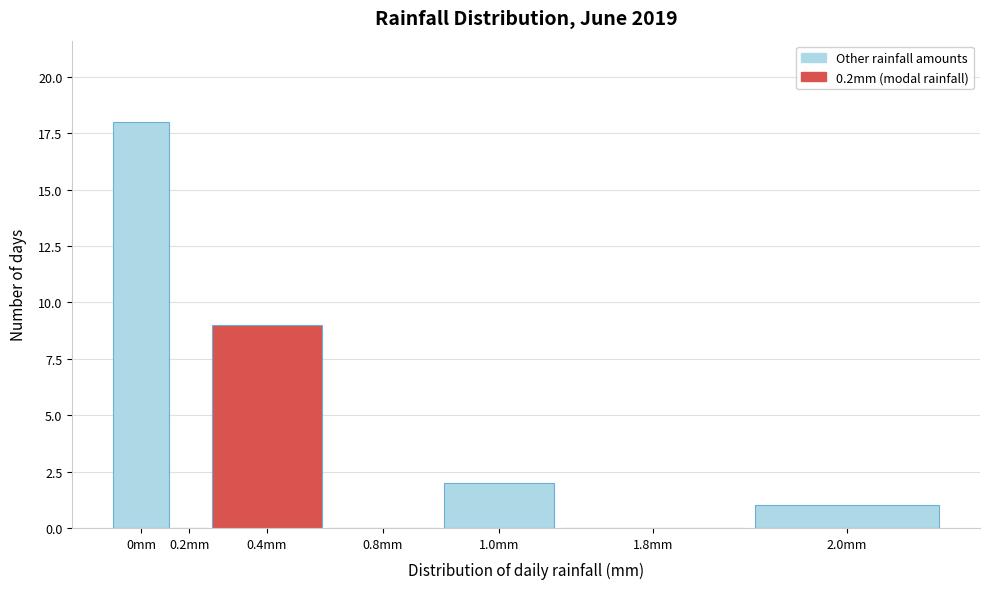

Reading left to right, what are all the values shown in this chart?

0mm=18	0.2mm=0	0.4mm=9	0.8mm=0	1.0mm=2	1.8mm=0	2.0mm=1